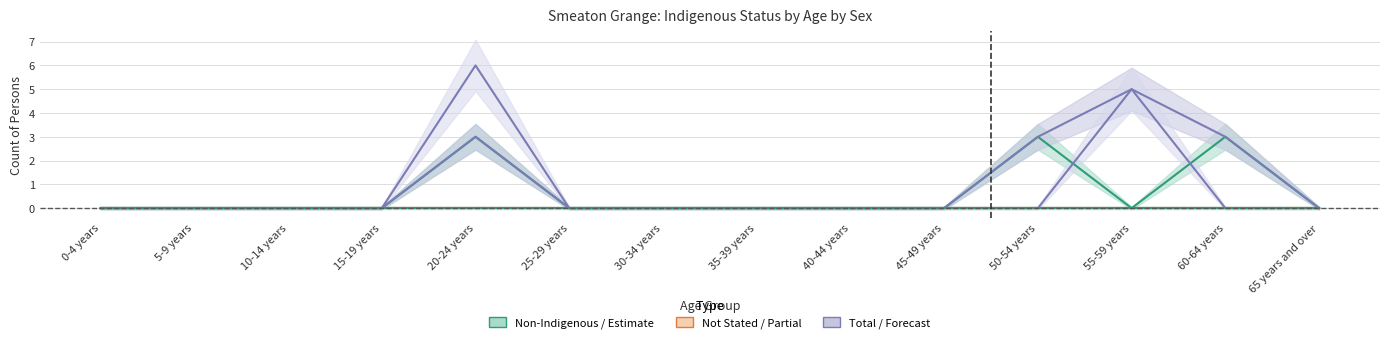

How many lines are shown in the chart?

6